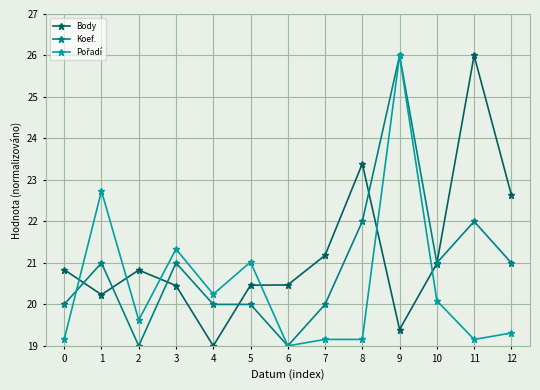

Is it true that Koef. equals 19.0 at 6?

True